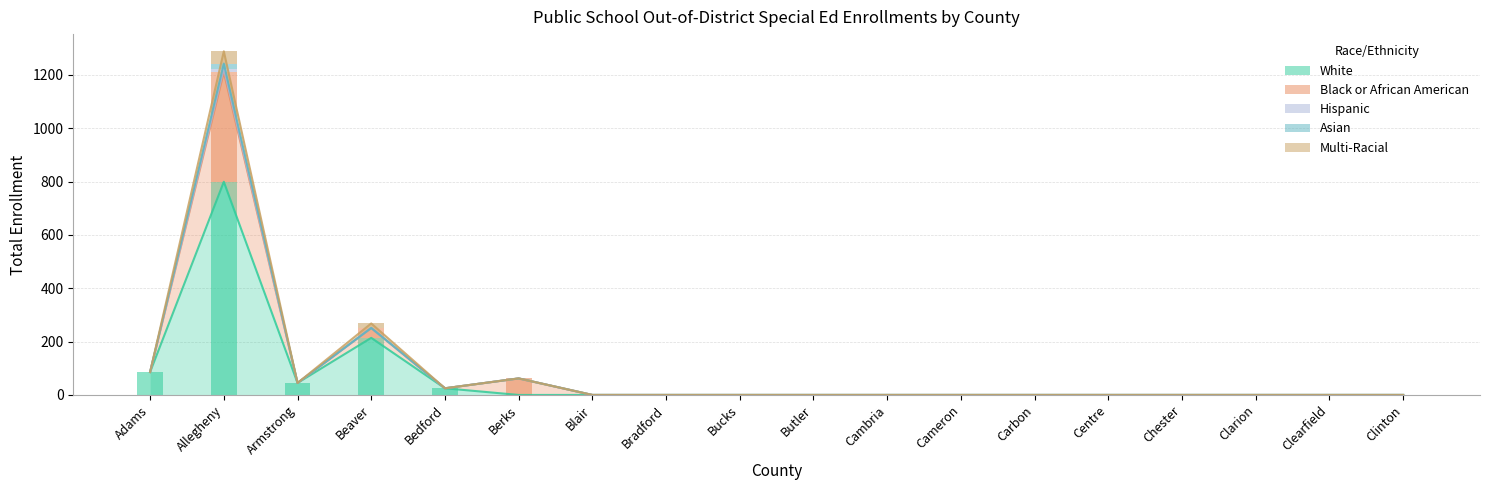

Rank the series at Cambria from lowest to highest value.

White, Black or African American, Hispanic, Asian, Multi-Racial